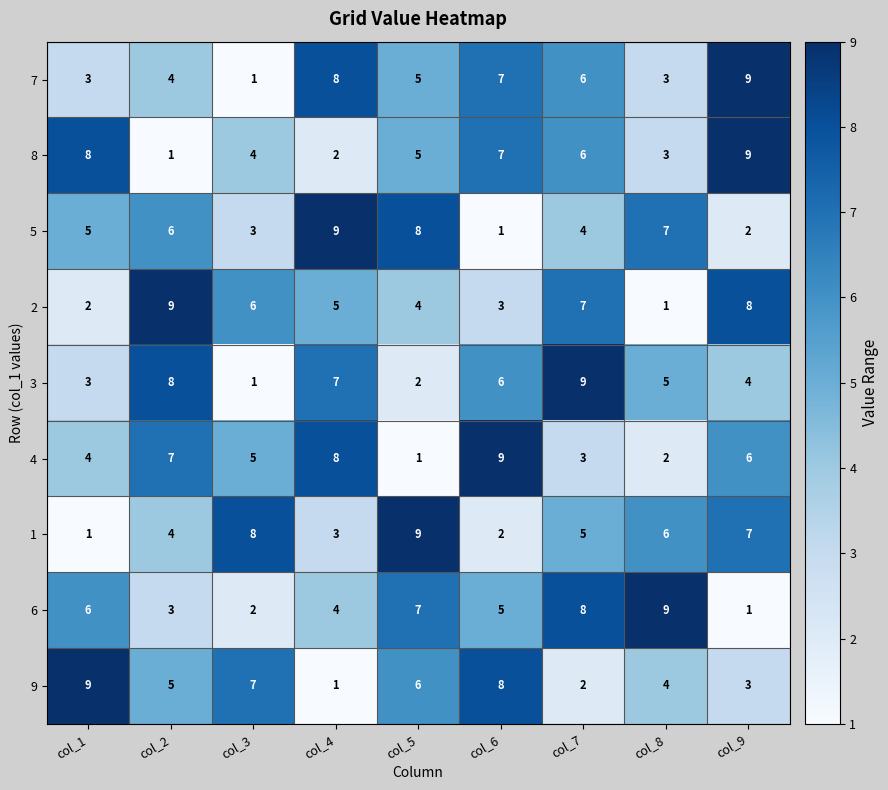

True or false: 6 has a value of 2 at col_9.

False